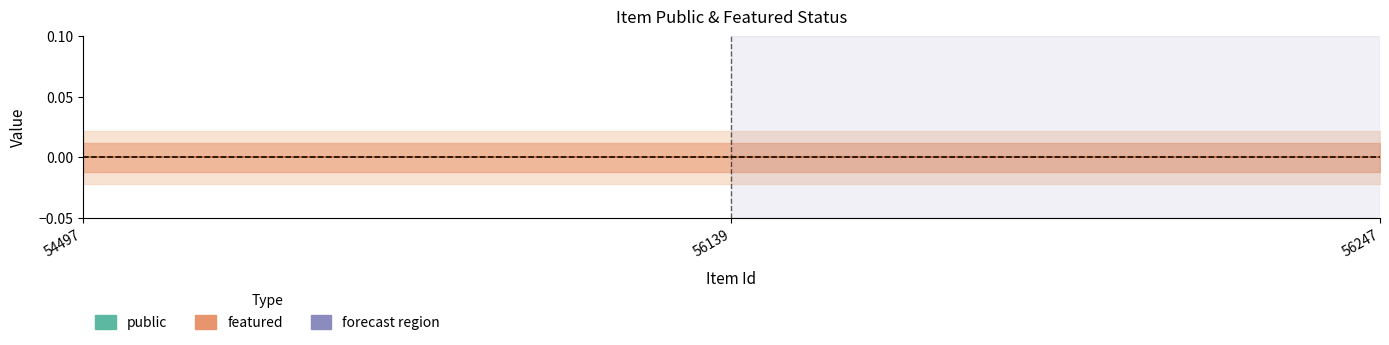

Which series has the largest range (max minus min)?

public